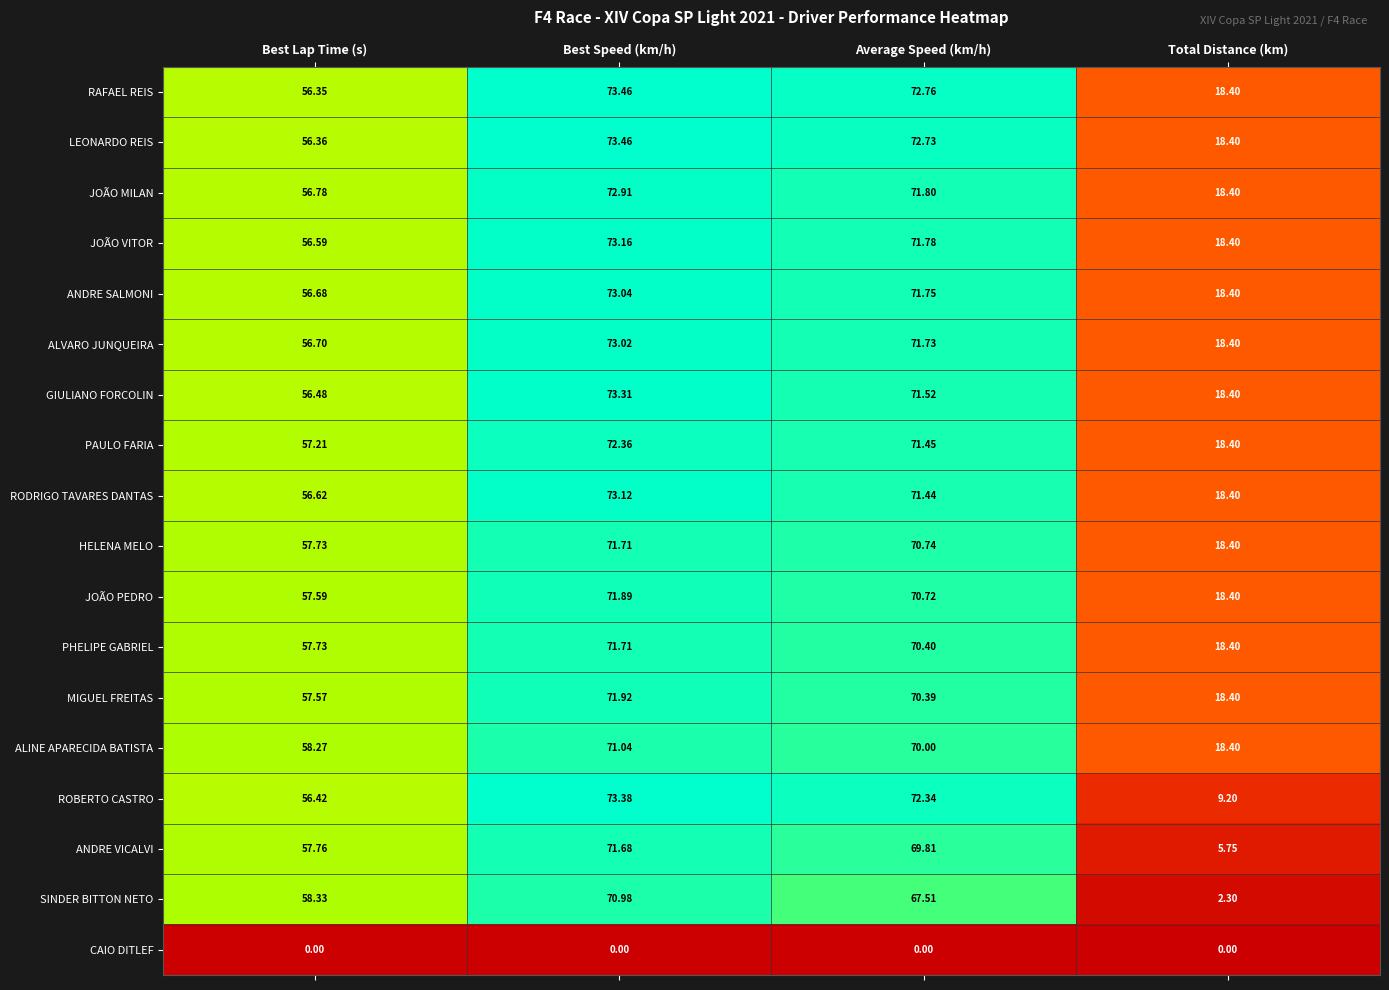

At which label does JOÃO VITOR reach its minimum?

Total Distance (km)